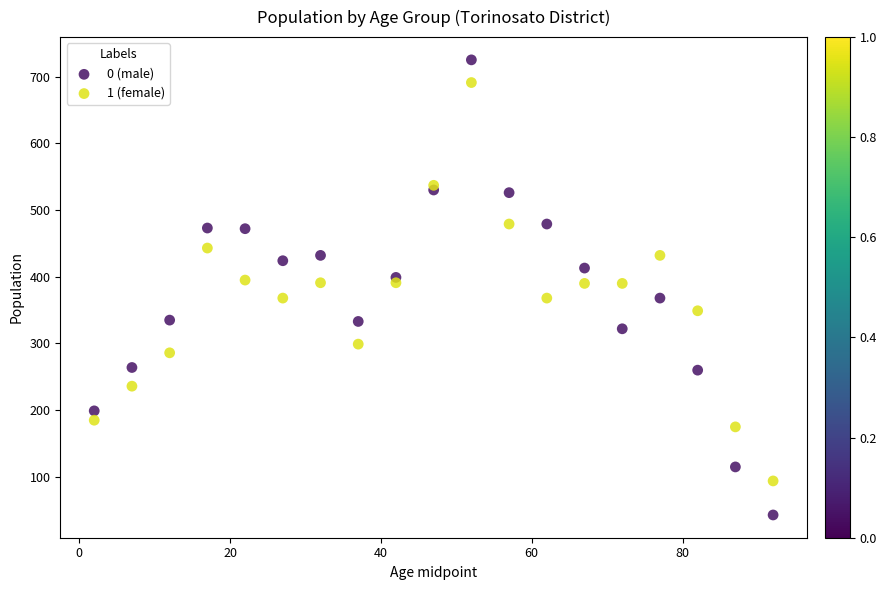

What is the X range (max minus min) for the scatter plot?

90